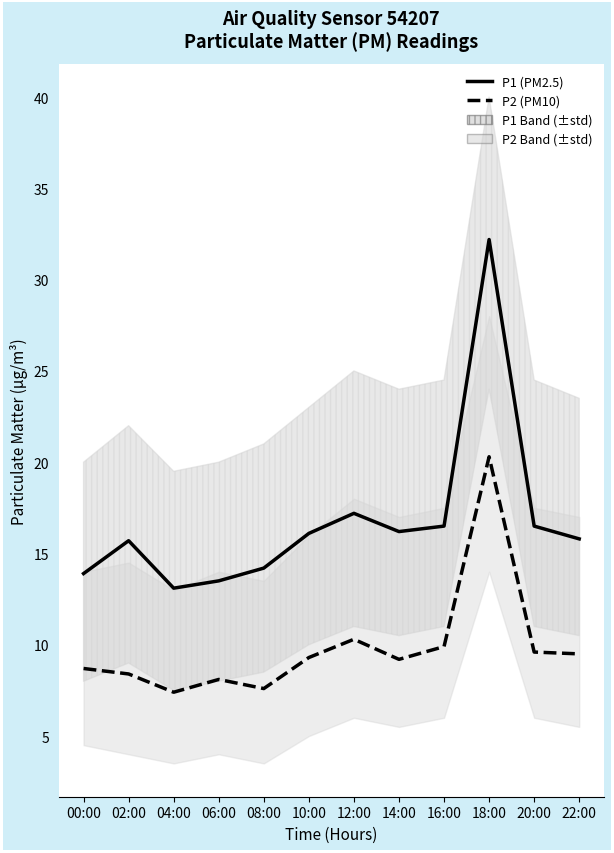

Where does the P2 series first go above 9?

10:00